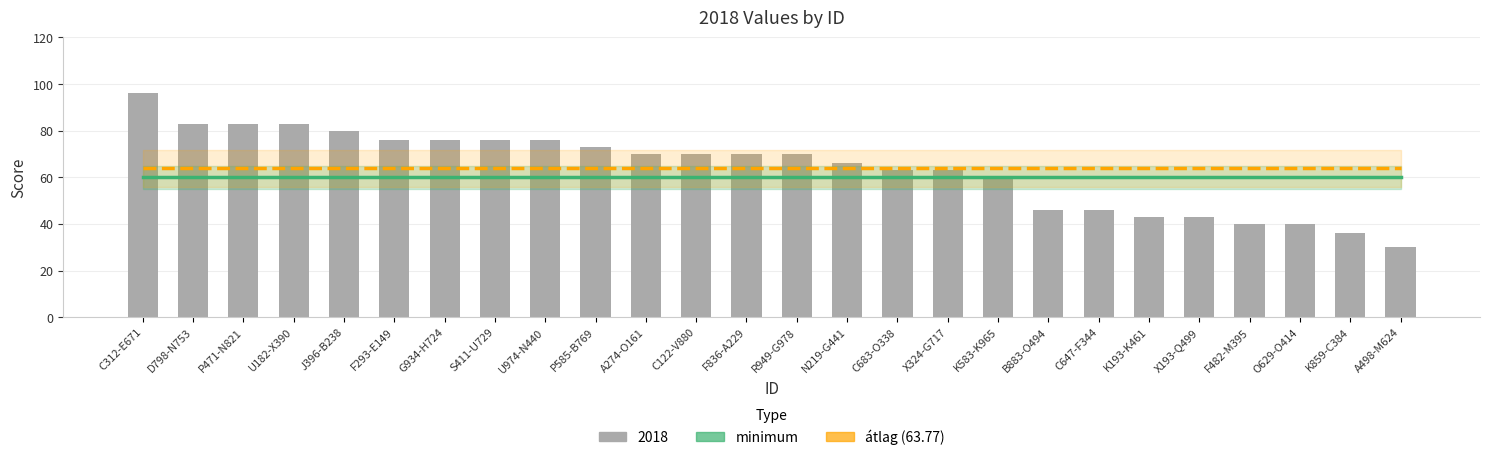

Does the chart contain stacked bars?

No